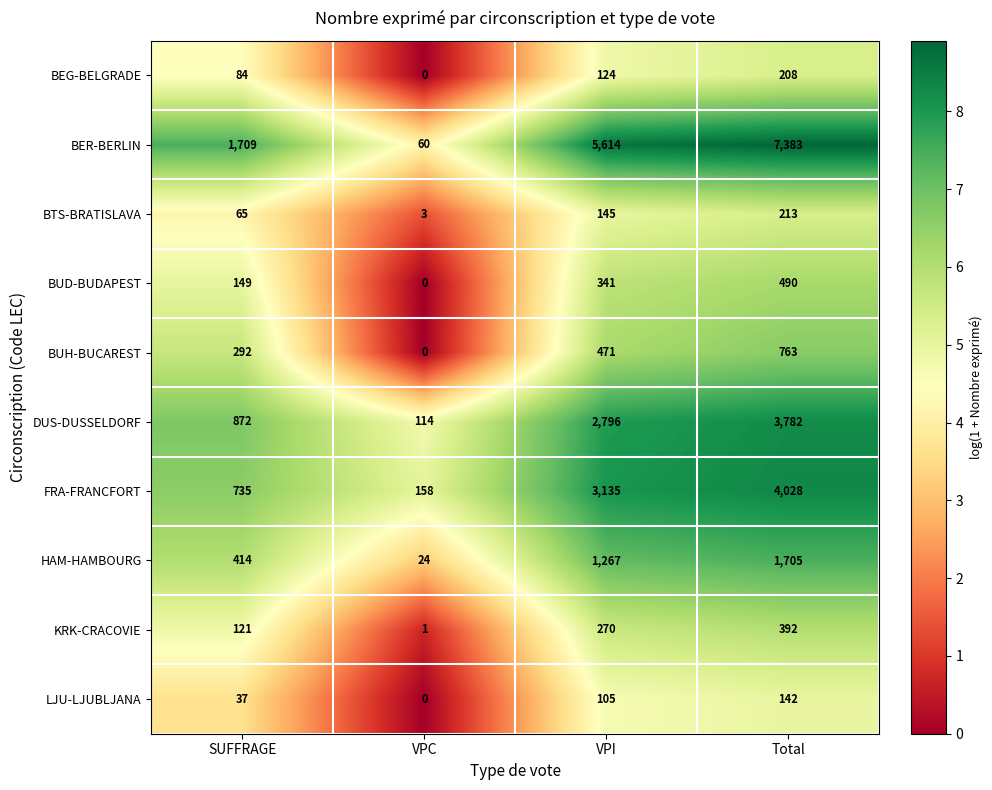

How many KRK-CRACOVIE values are between 121 and 392?

3